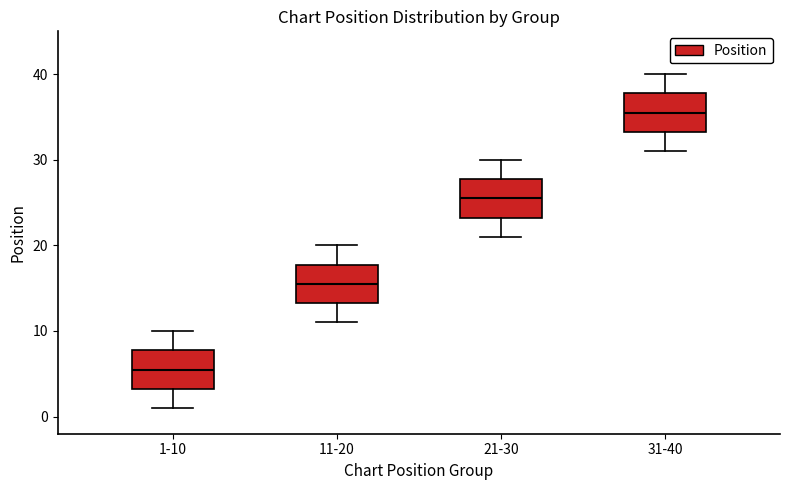

Which box's median line is the highest?

31-40